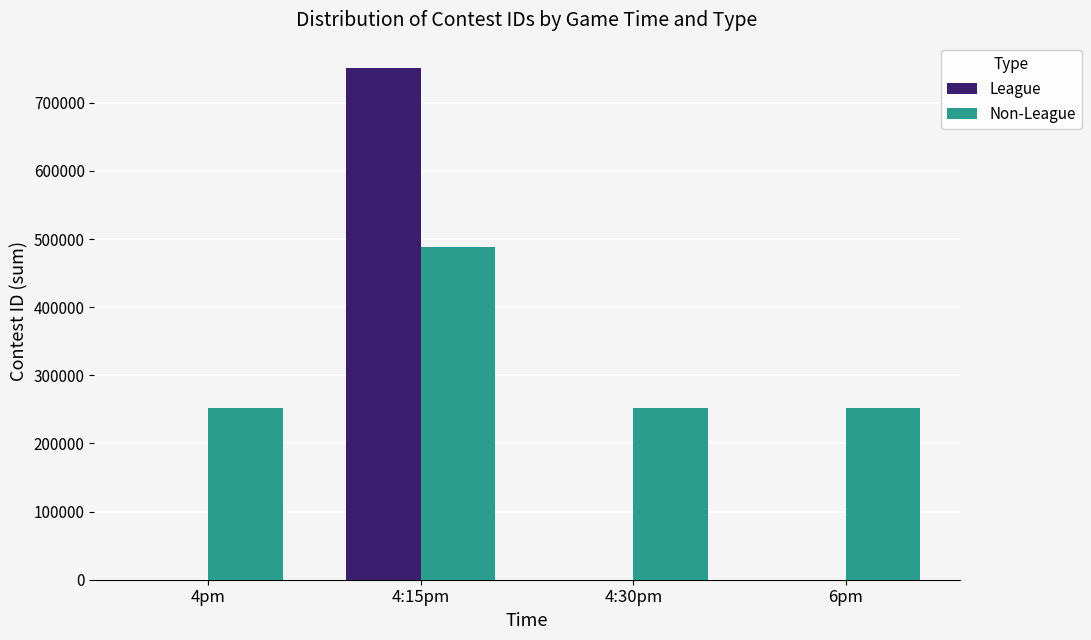

What is the maximum value shown in the chart?

750593